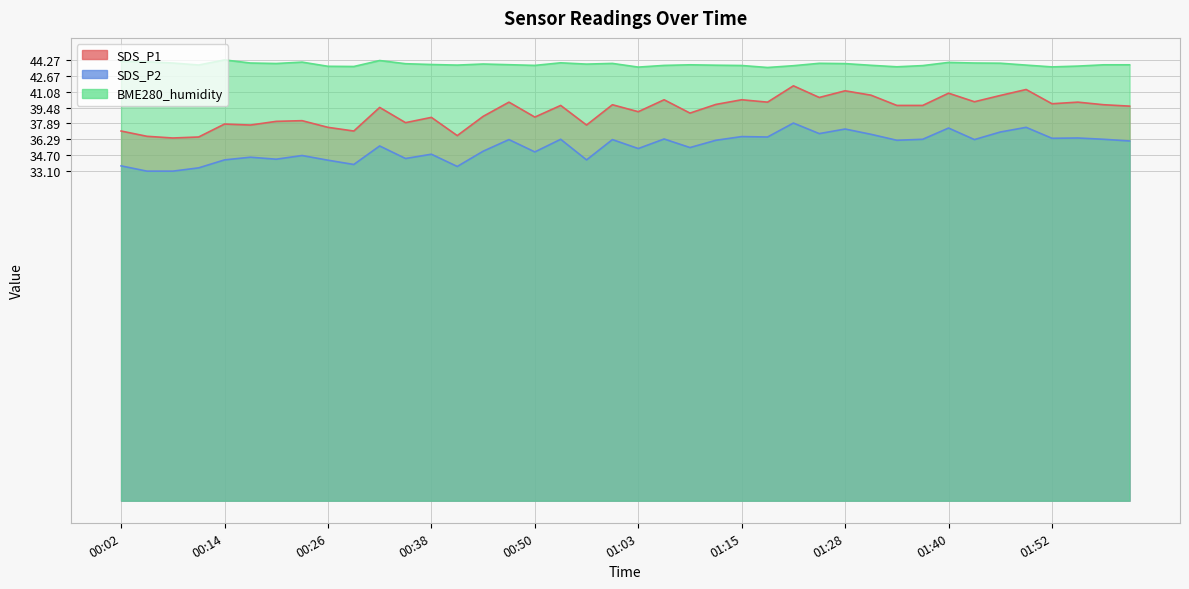

How many data points in SDS_P2 are less than 36?

19